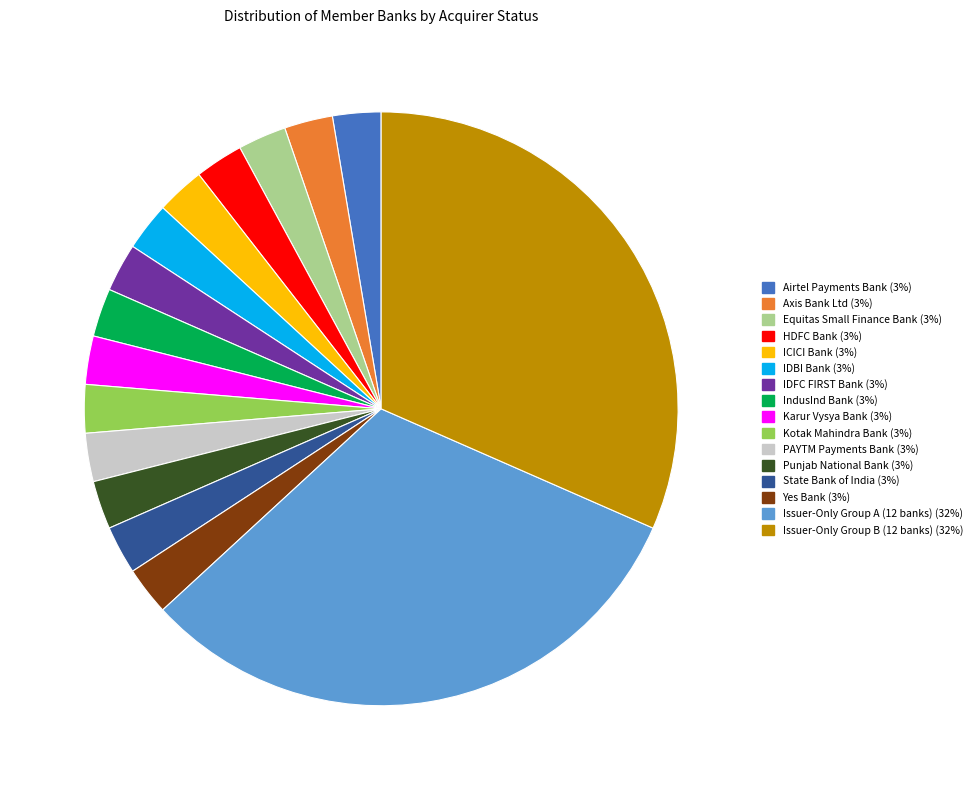

Is there any slice that represents more than half of the pie?

No